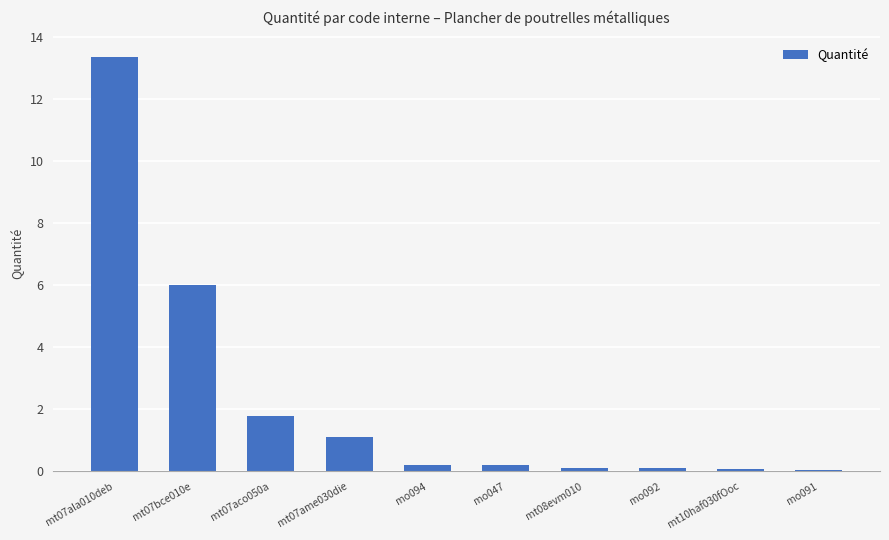

True or false: the data shows 0.1 at mt08evm010.

True